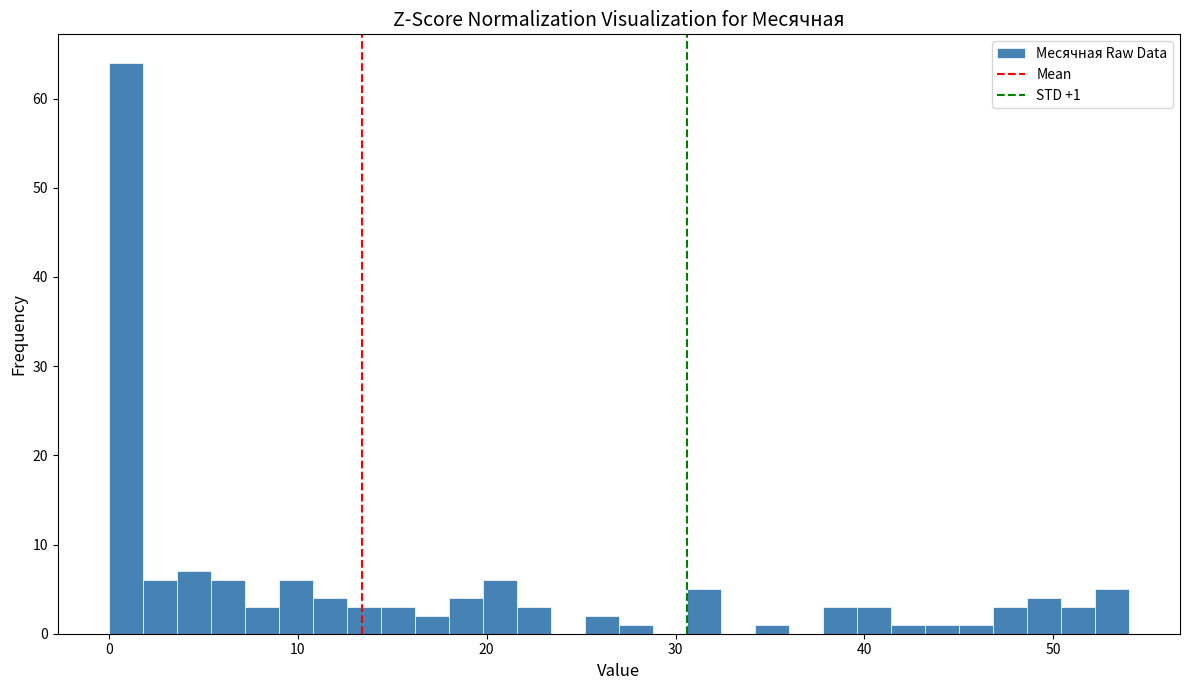

Read against the x-axis, roughly where is the centre of the tallest bar?

1